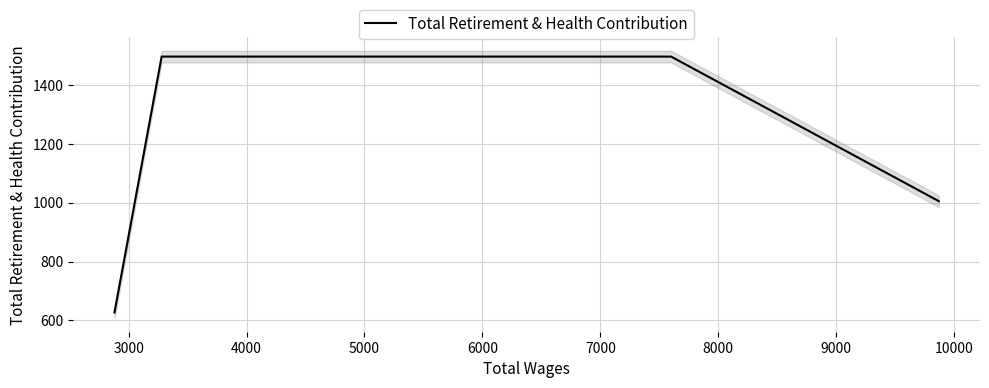

What is the value of the 1st point from the left?

627